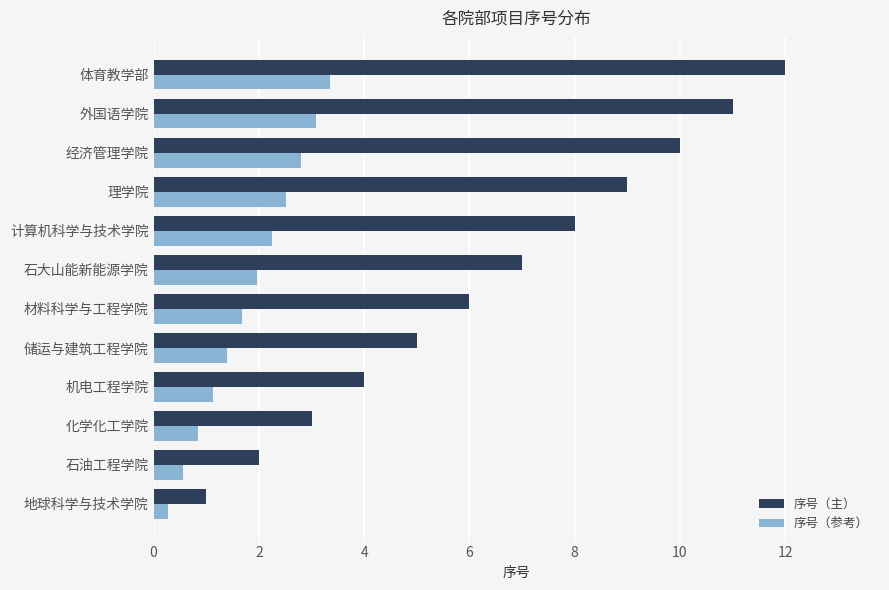

What is the difference between the highest and lowest values at 化学化工学院?

2.2